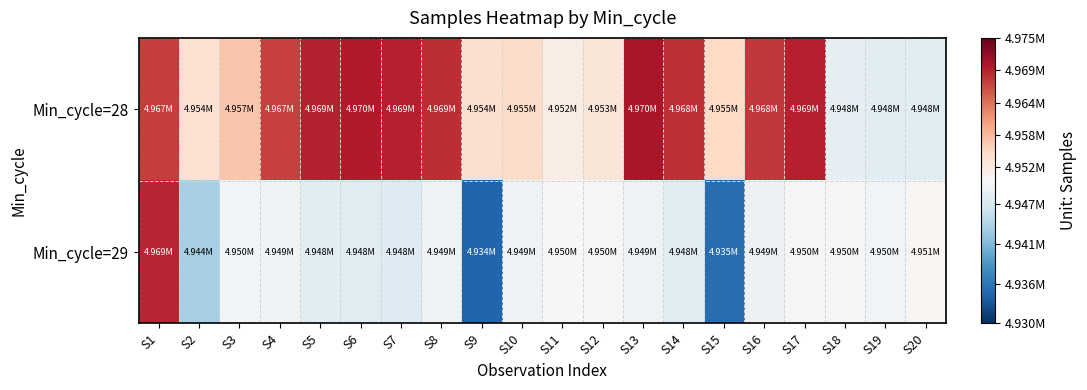

Which series has the largest range (max minus min)?

Min_cycle=29